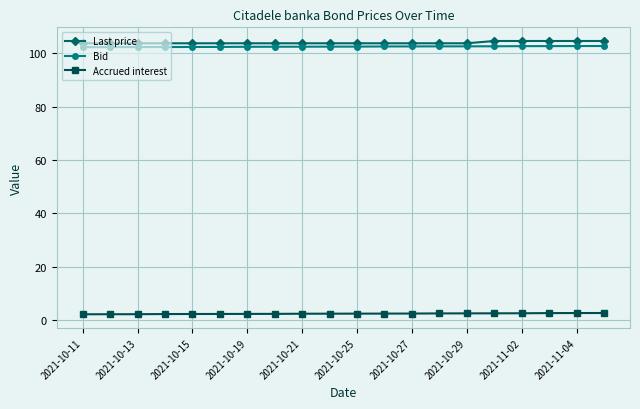

Which series has the widest spread of values?

Last price